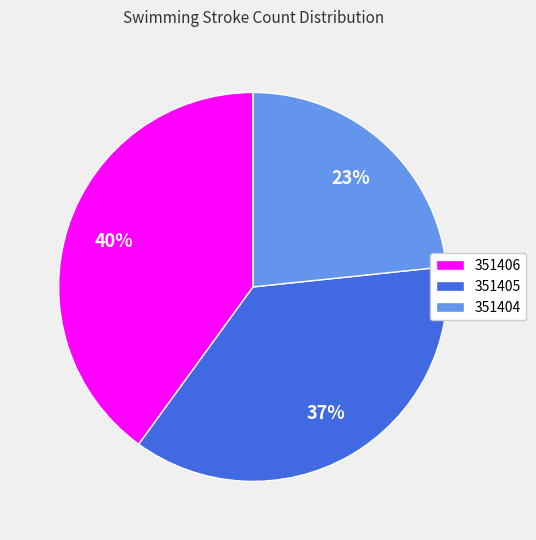

What percentage is the 351406 slice, to the nearest percent?

40%